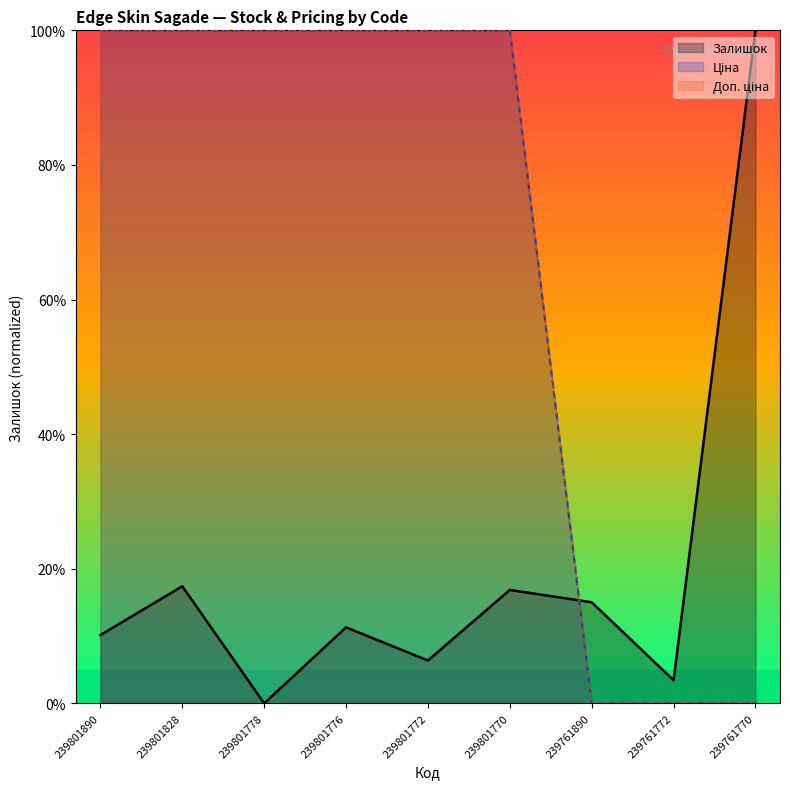

What is the sum of all Залишок values?

180.5